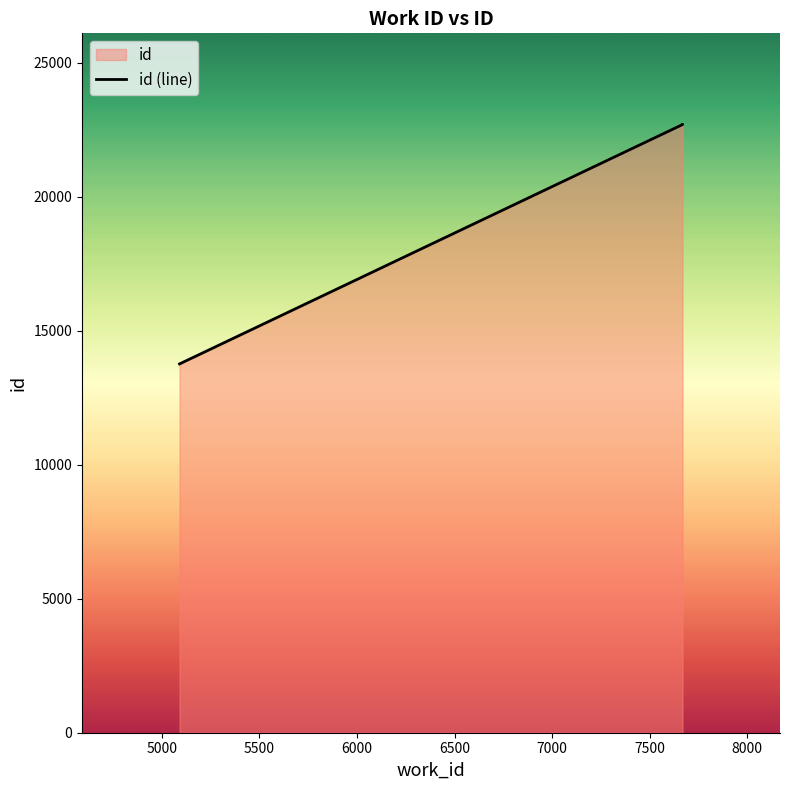

Reading left to right, what are all the values shown in this chart?

13759	22688	22689